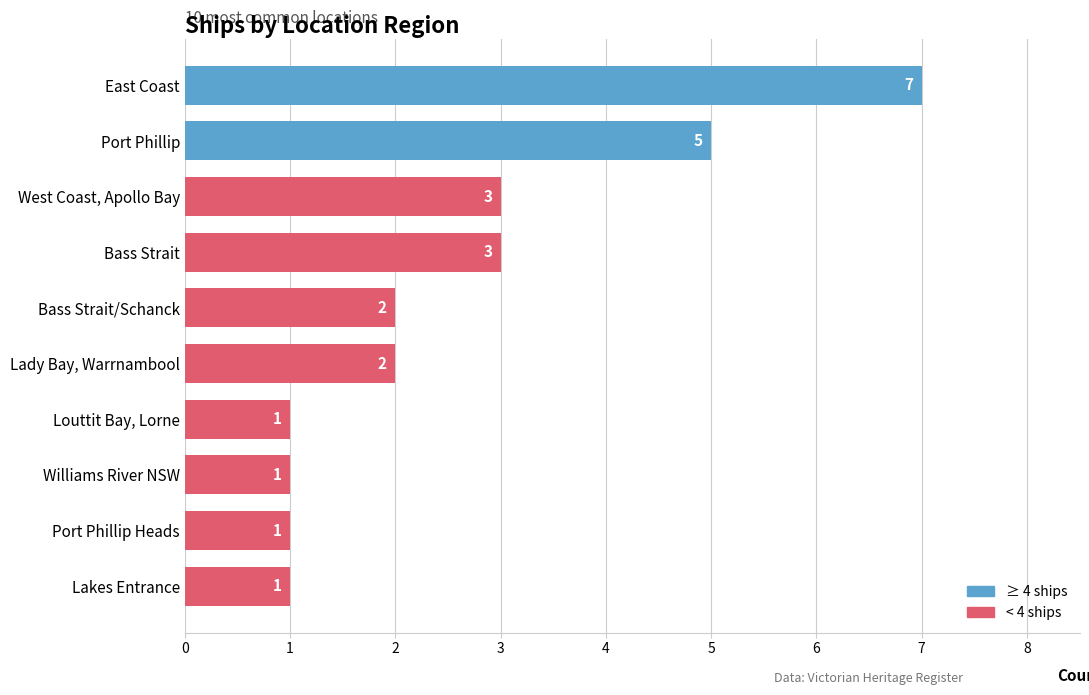

How many values are between 1 and 3?

8